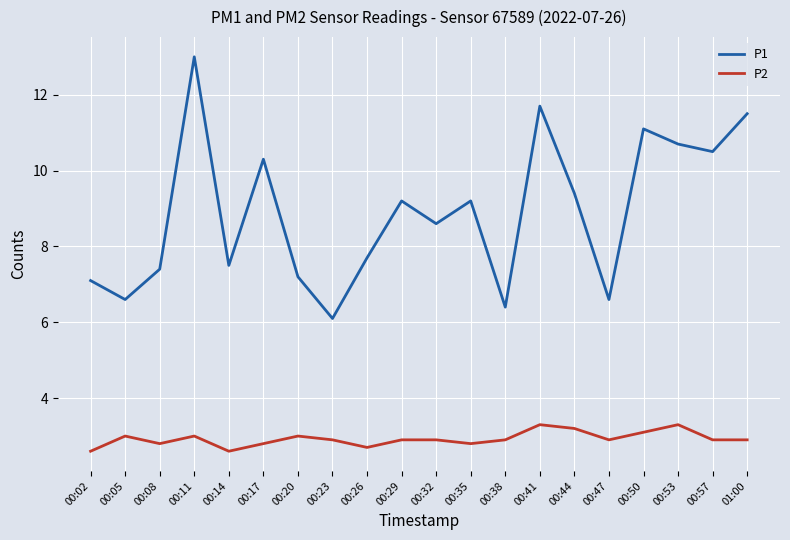

At which label does P1 first exceed 9?

00:11